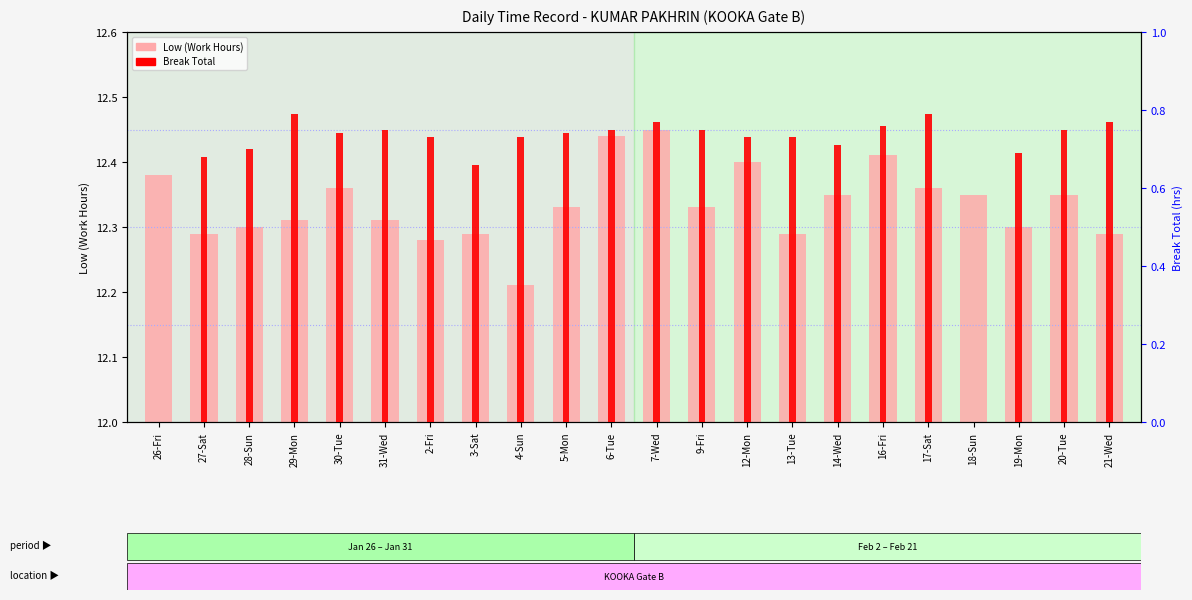

Reading left to right, transcribe all the data shown in this chart.

Low (Work Hours): 26-Fri=12.4	27-Sat=12.3	28-Sun=12.3	29-Mon=12.3	30-Tue=12.4	31-Wed=12.3	2-Fri=12.3	3-Sat=12.3	4-Sun=12.2	5-Mon=12.3	6-Tue=12.4	7-Wed=12.4	9-Fri=12.3	12-Mon=12.4	13-Tue=12.3	14-Wed=12.3	16-Fri=12.4	17-Sat=12.4	18-Sun=12.3	19-Mon=12.3	20-Tue=12.3	21-Wed=12.3
Break Total: 26-Fri=0.0	27-Sat=0.7	28-Sun=0.7	29-Mon=0.8	30-Tue=0.7	31-Wed=0.8	2-Fri=0.7	3-Sat=0.7	4-Sun=0.7	5-Mon=0.7	6-Tue=0.8	7-Wed=0.8	9-Fri=0.8	12-Mon=0.7	13-Tue=0.7	14-Wed=0.7	16-Fri=0.8	17-Sat=0.8	18-Sun=0.0	19-Mon=0.7	20-Tue=0.8	21-Wed=0.8